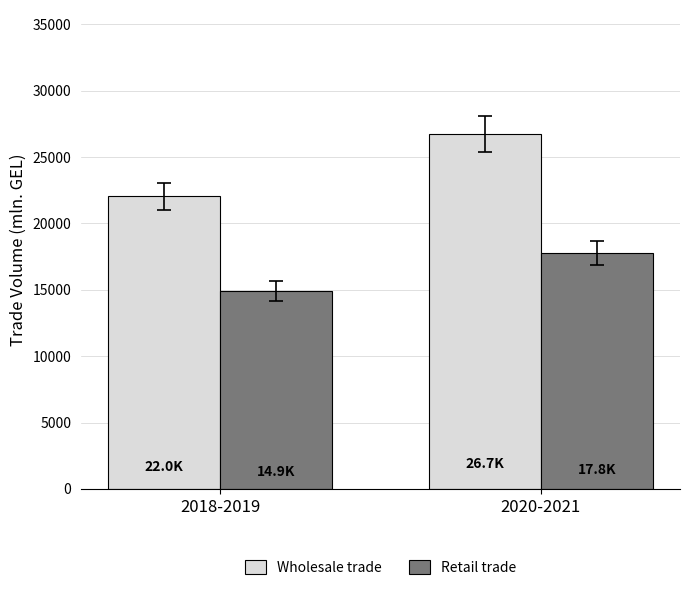

The value of Wholesale trade at 2018-2019 is 22025.2. True or false?

True